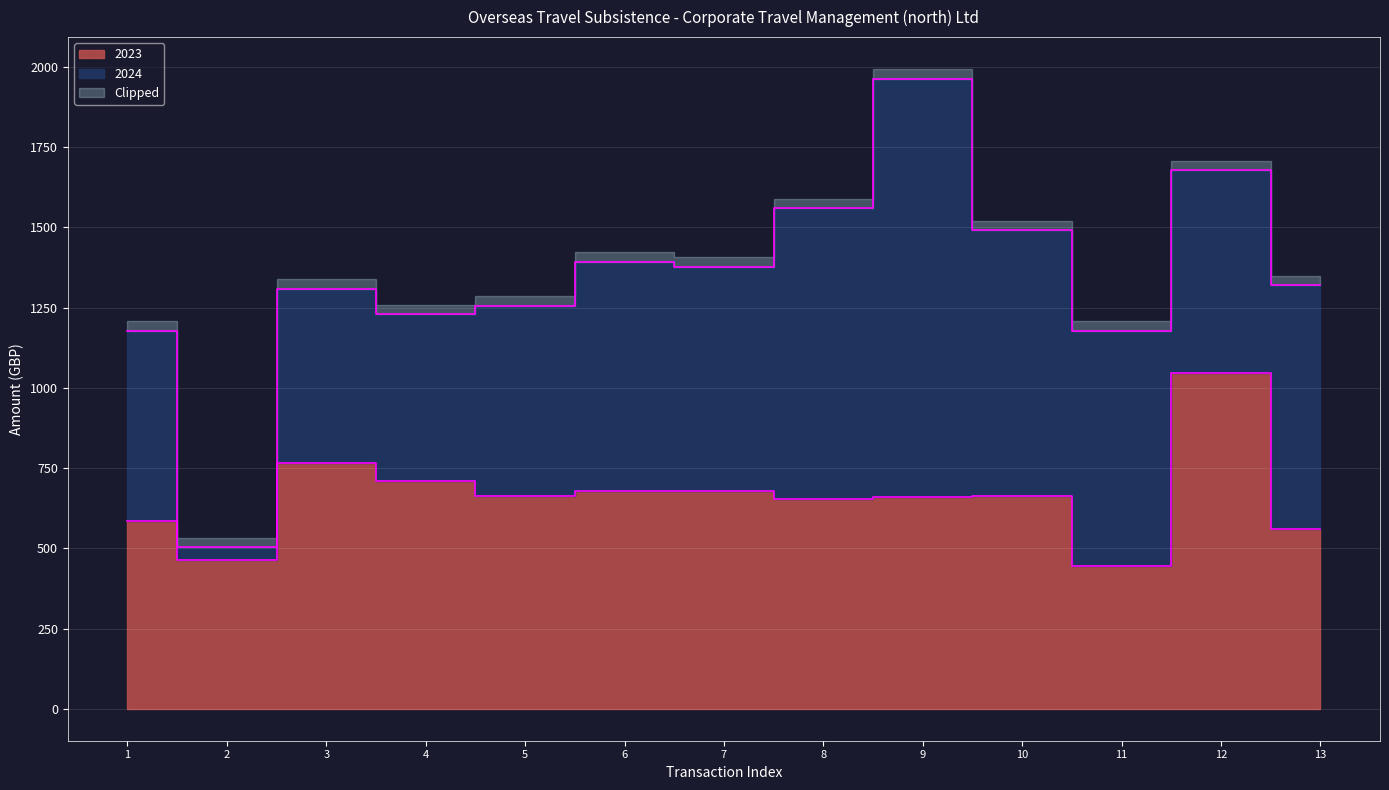

List the labels in order of value, largest first.

12, 3, 4, 6, 7, 5, 10, 9, 8, 1, 13, 2, 11